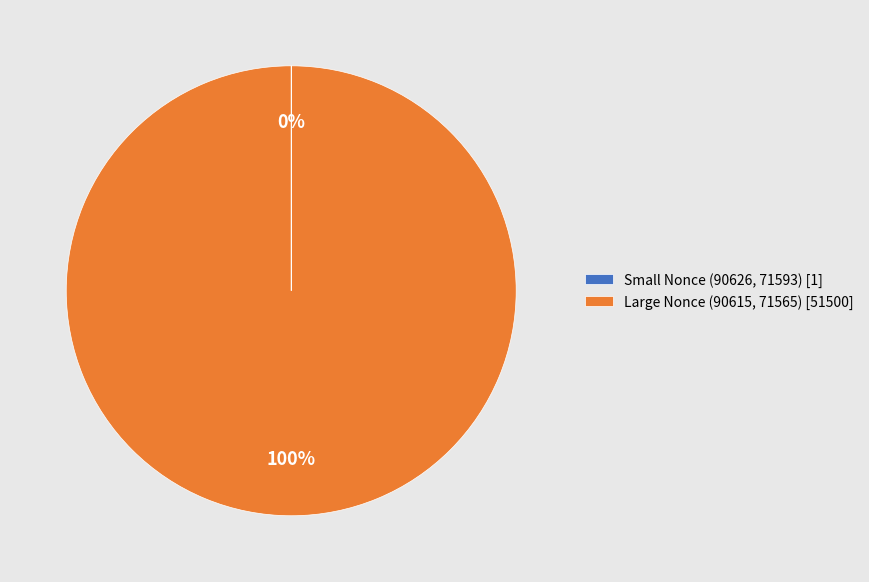

Which slice is the largest?

Large Nonce (90615, 71565) [51500]